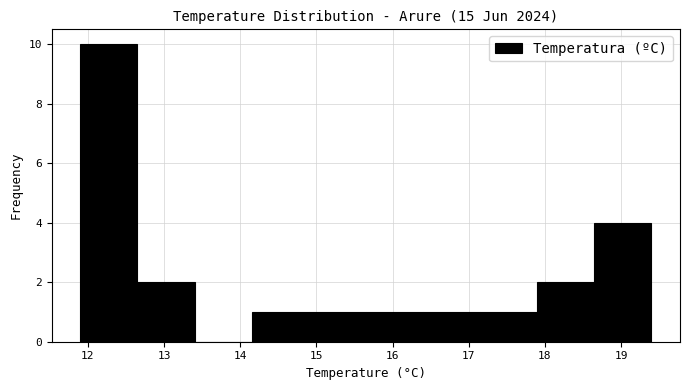

Reading left to right, list every bar in this chart as the range it spans on the x-axis followed by its height. Neither the bar edges nor the heights are printed on the chart, so give them approximately, as read against the axes.

11.90 to 12.65: 10
12.65 to 13.40: 2
13.40 to 14.15: 0
14.15 to 14.90: 1
14.90 to 15.65: 1
15.65 to 16.40: 1
16.40 to 17.15: 1
17.15 to 17.90: 1
17.90 to 18.65: 2
18.65 to 19.40: 4